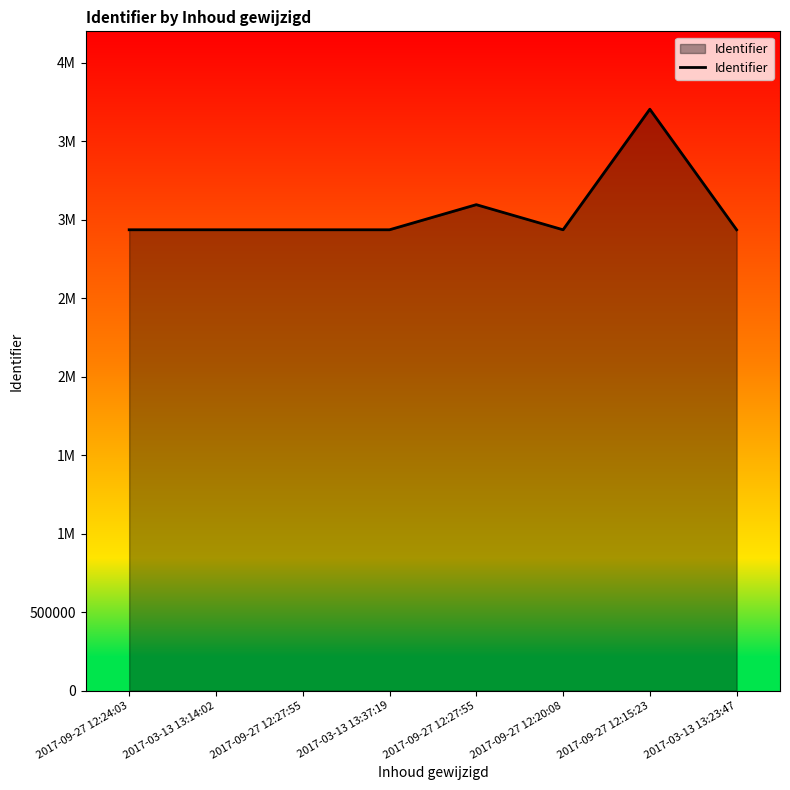

What is the smallest value displayed?

2935729